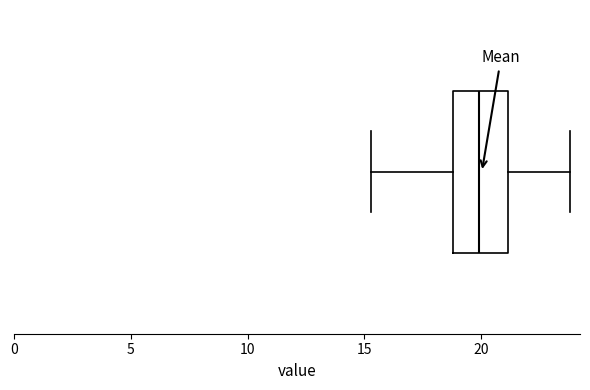

Read this box plot against the x-axis: the position of the median line, the range covered by the box, and the ends of both whiskers. The values are not printed on the chart, so give them approximately, as read against the axis.

median 20.0, box 19.0 to 21.0, whiskers 15.5 to 24.0